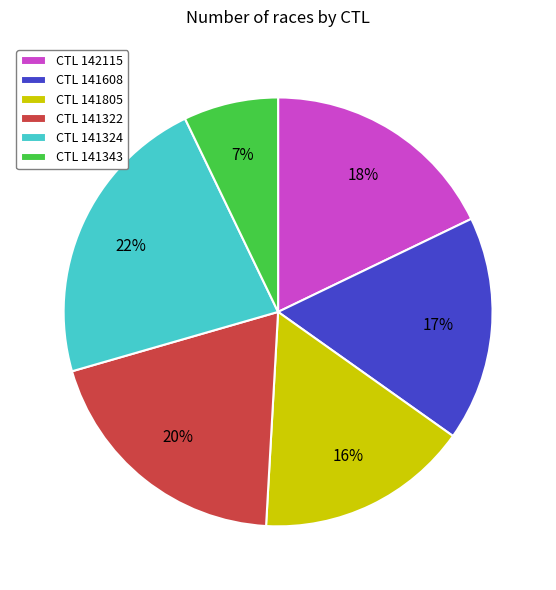

To the nearest percent, what is the difference between the largest and smallest slice percentages?

15%